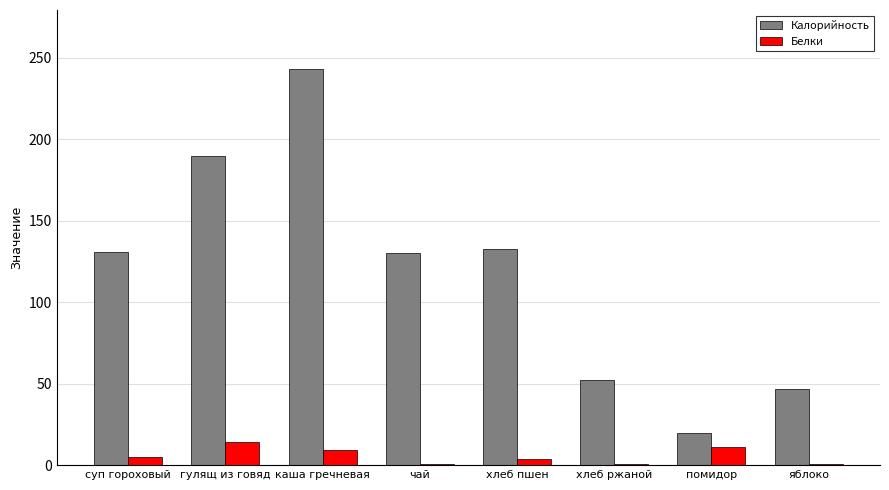

What is the sum of all Калорийность values?

946.0